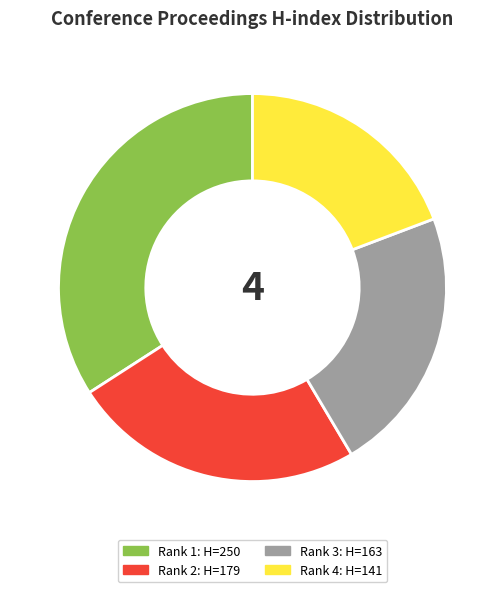

Does any single category account for the majority?

No